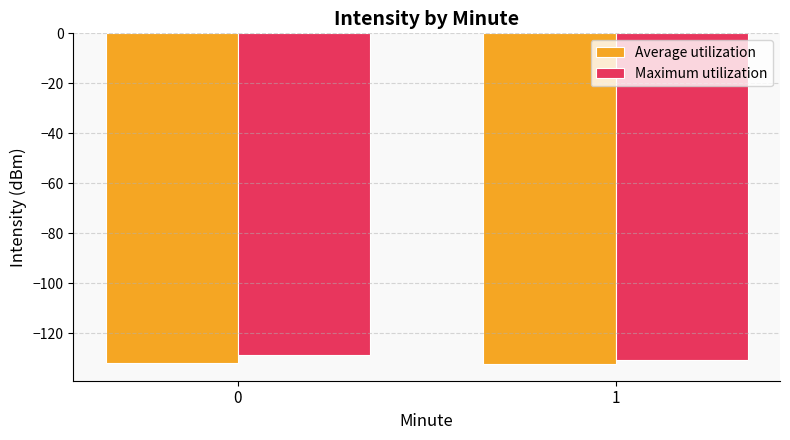

What is the spread (max minus min) of values at 0?

3.2